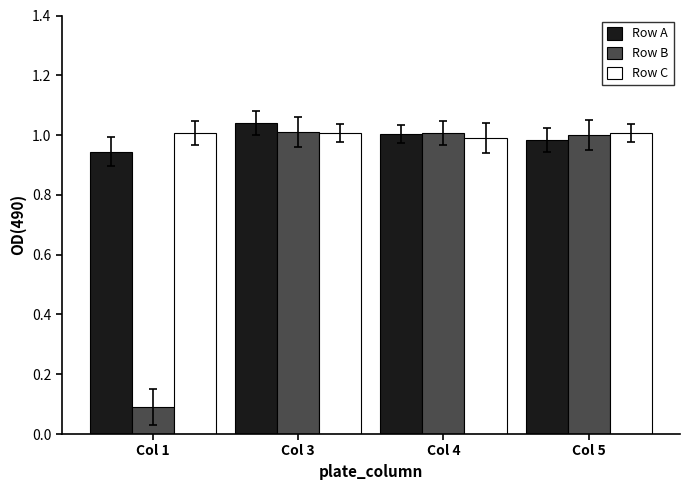

At which label is Row A closest to 0?

Col 1